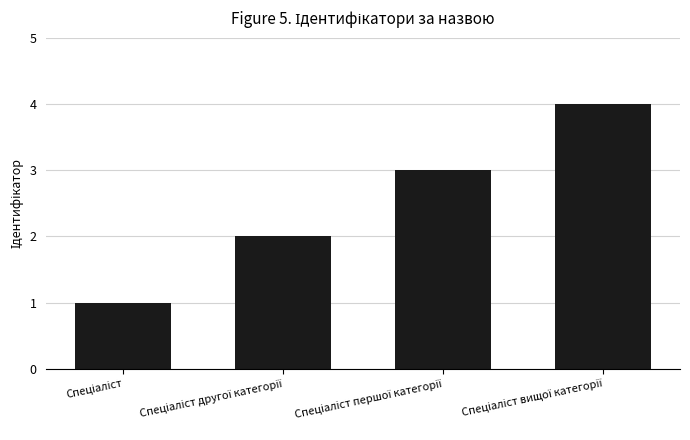

What is the maximum value shown in the chart?

4